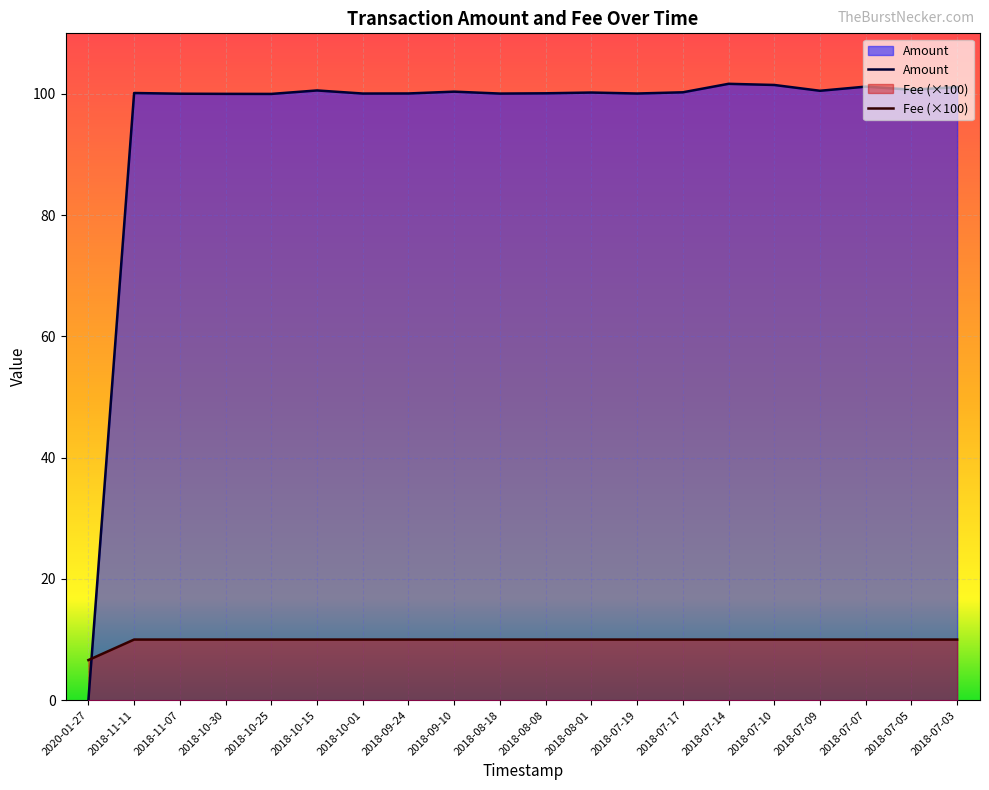

At which category is the sum across all series the highest?

2018-07-14